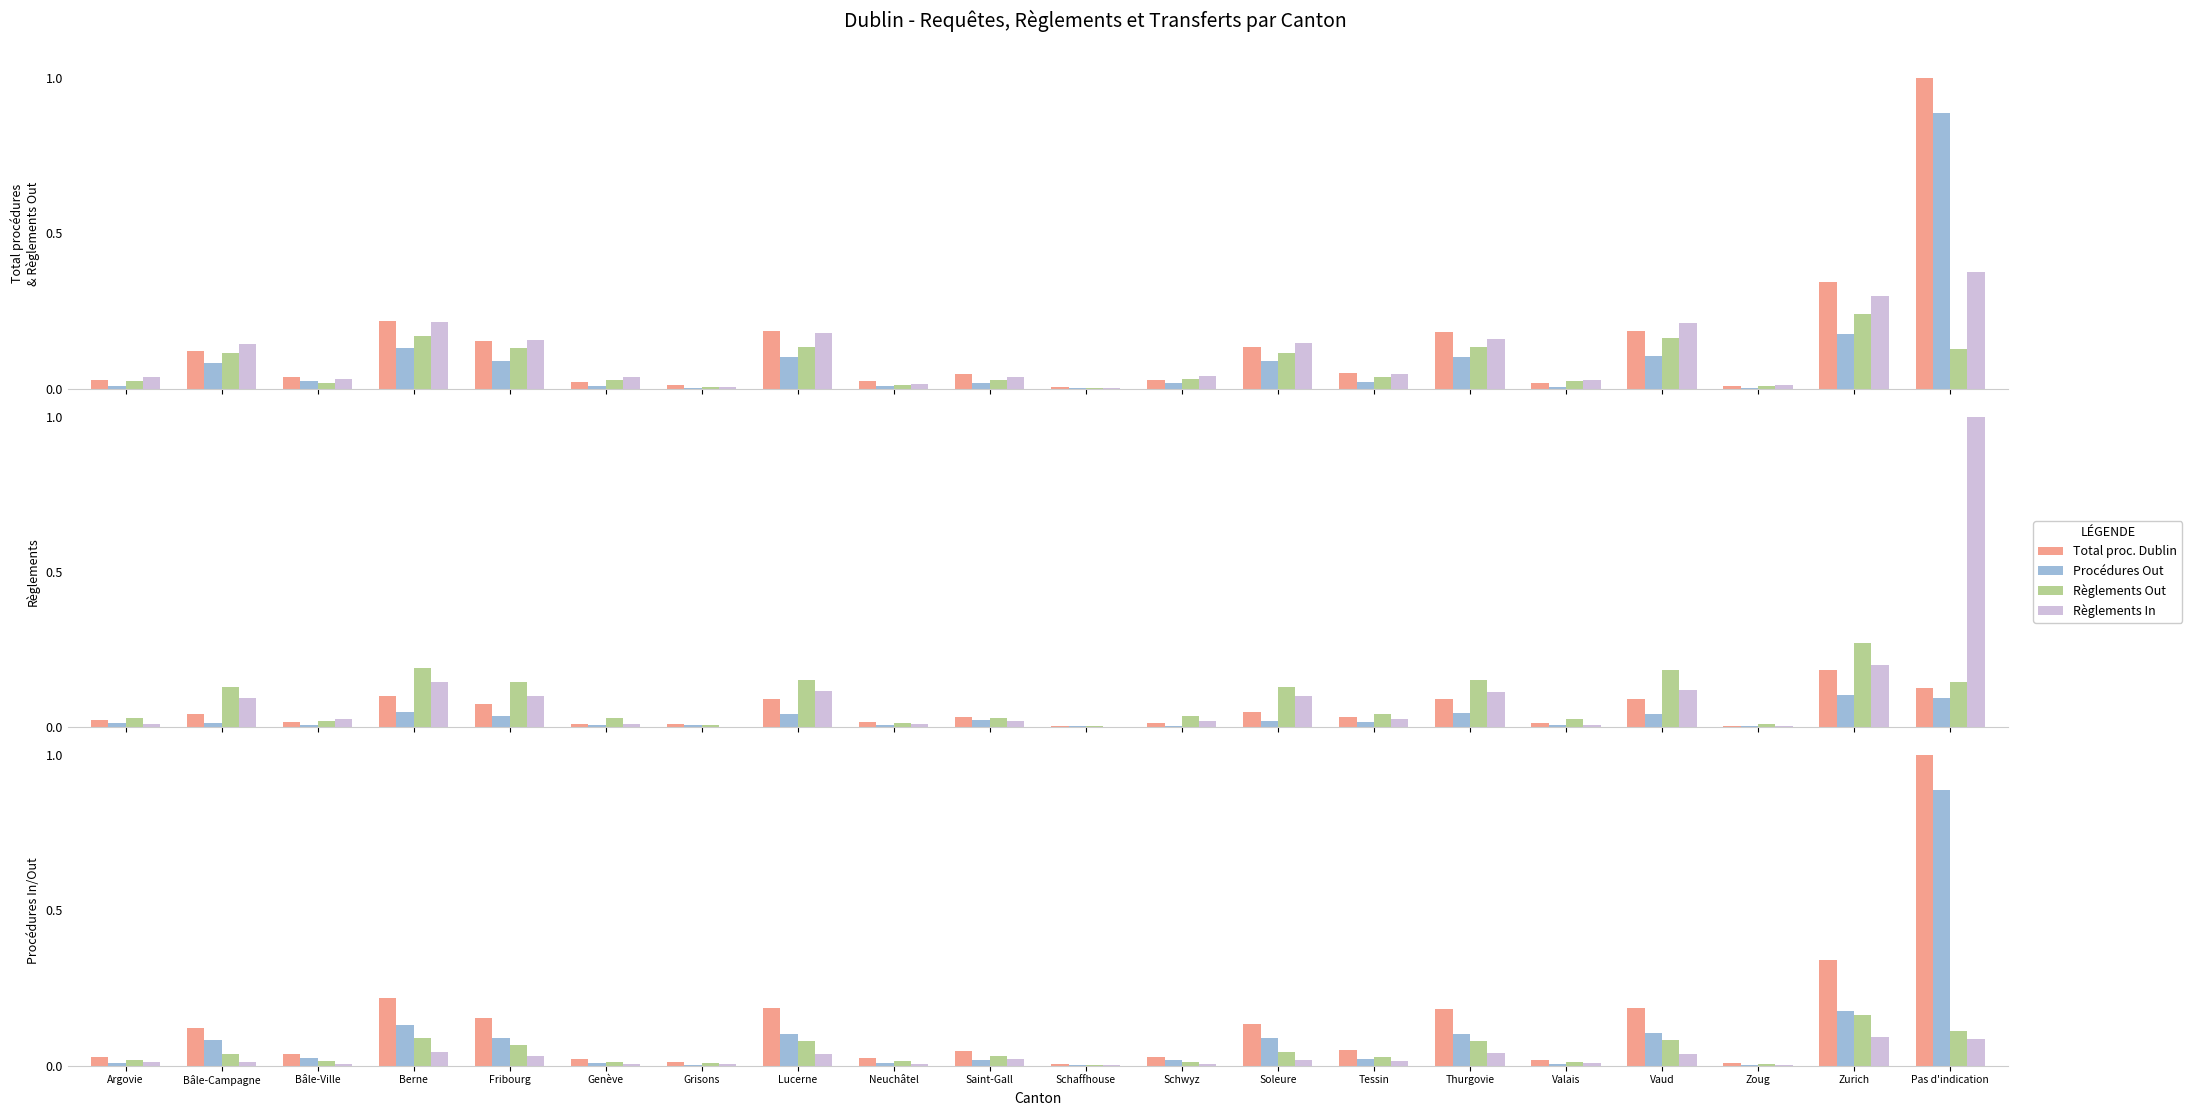

What is the difference between the Procédures Out values at Schwyz and Berne?

0.1